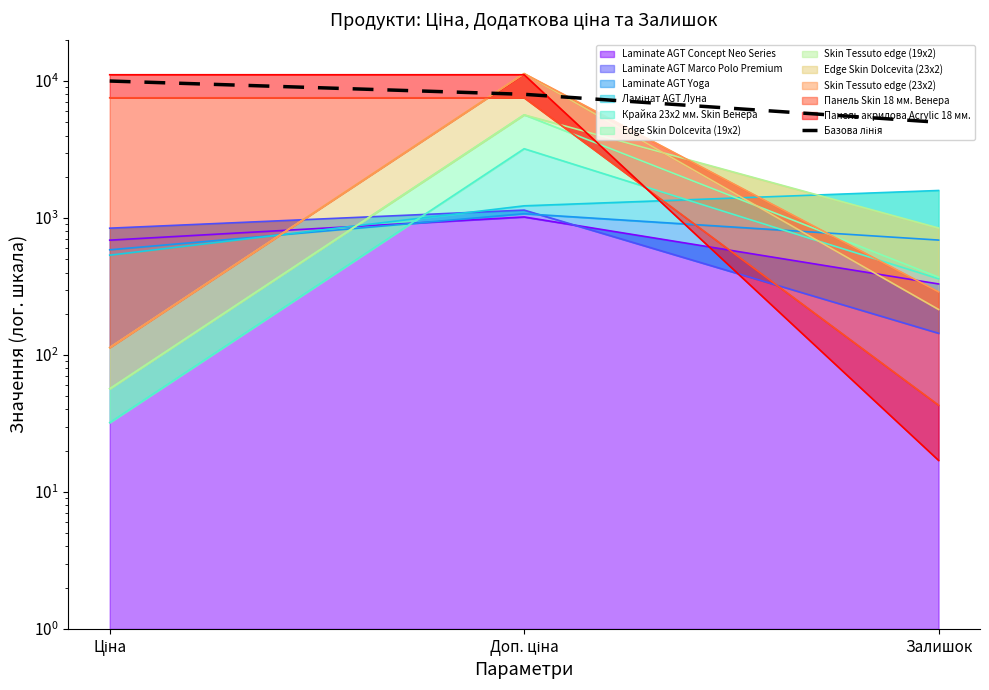

What is the change in value from Ціна to Залишок?

-5000